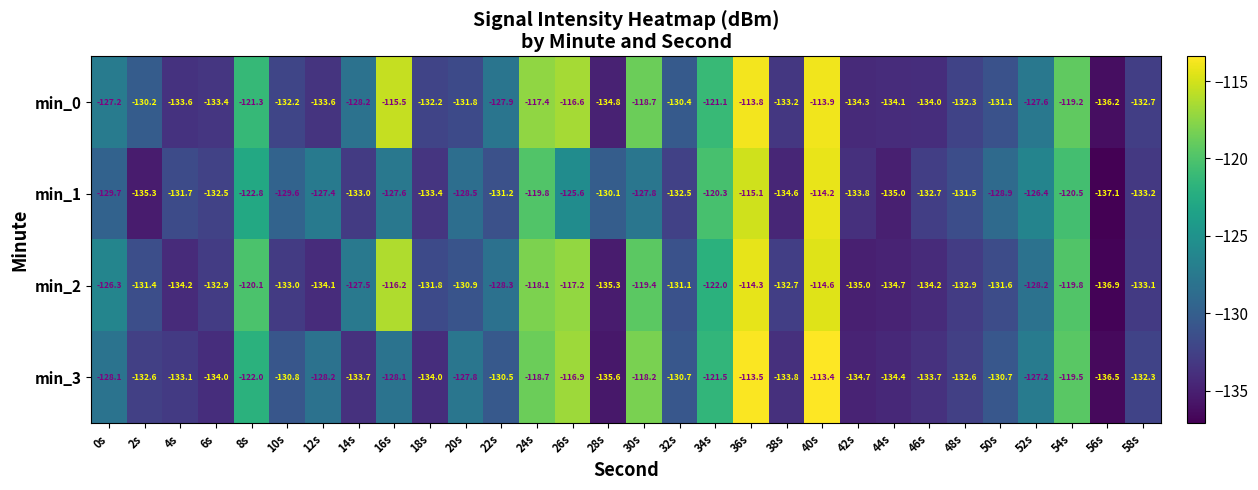

Read the min_2 value at 34s.

-122.0